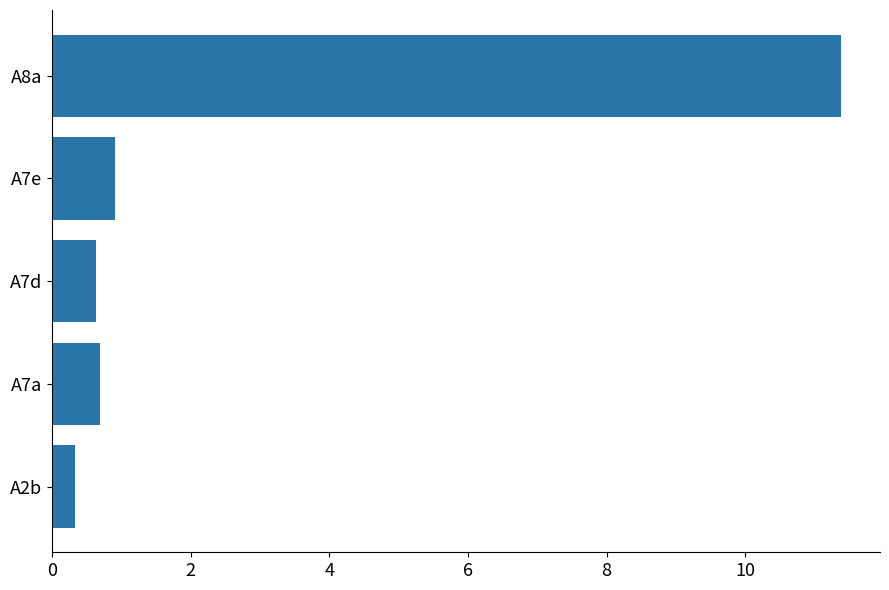

What is the greatest value displayed?

11.4